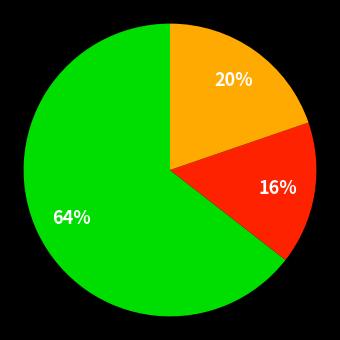

Does any single category account for the majority?

Yes